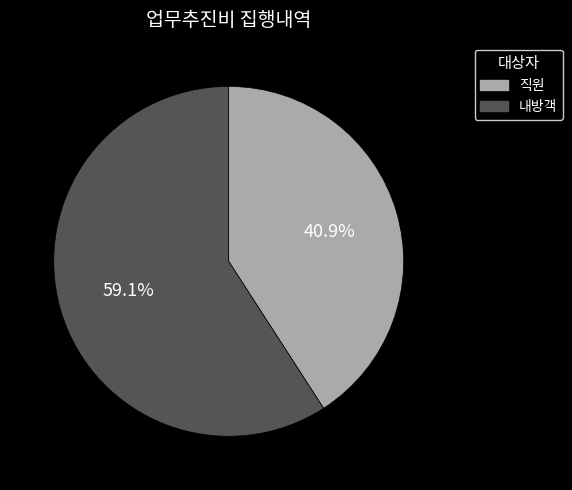

Is there a majority slice in this chart?

Yes